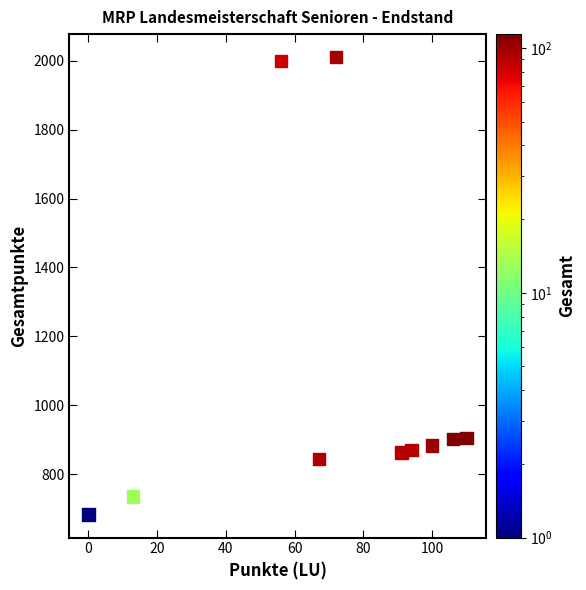

What is the average X value?

71